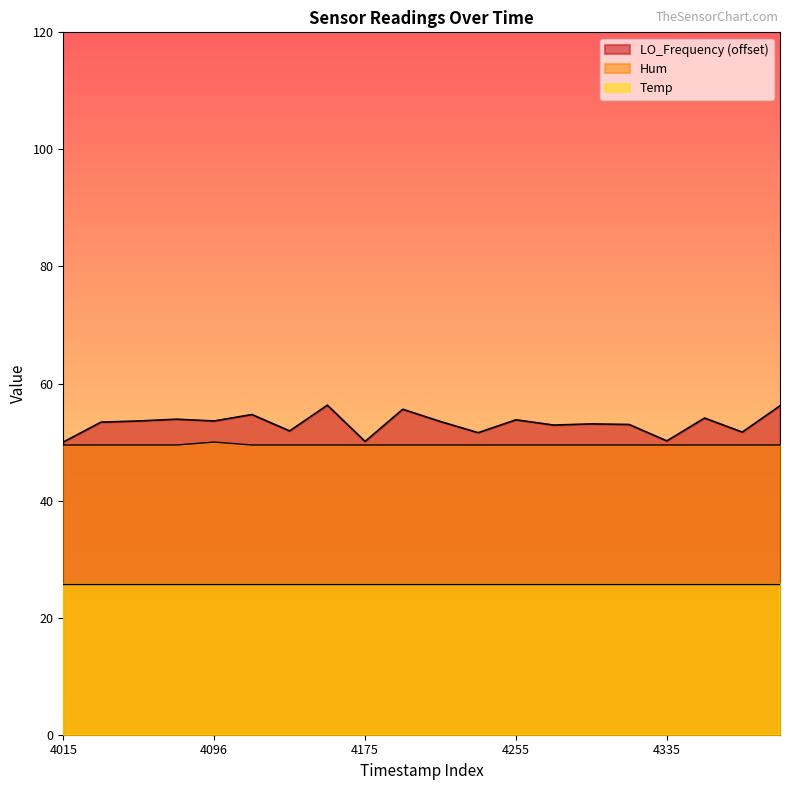

At how many categories does at least one series exceed 52?

14